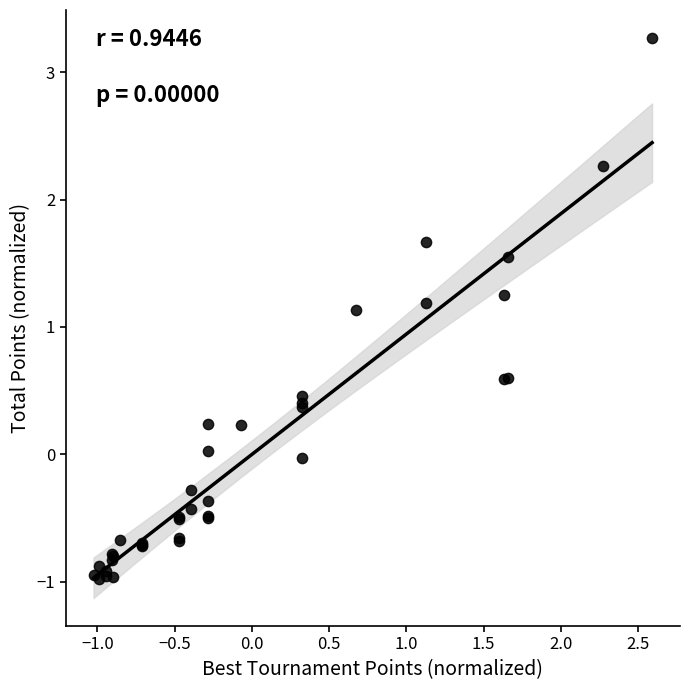

What Y value in the scatter plot is closest to 1?

1.1